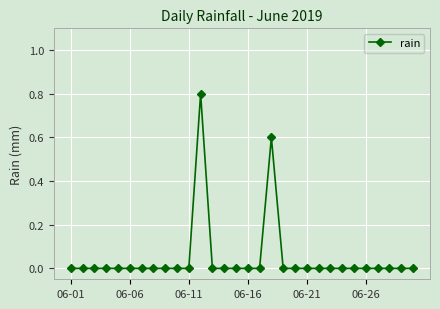

What is the difference between the maximum and minimum values?

0.8